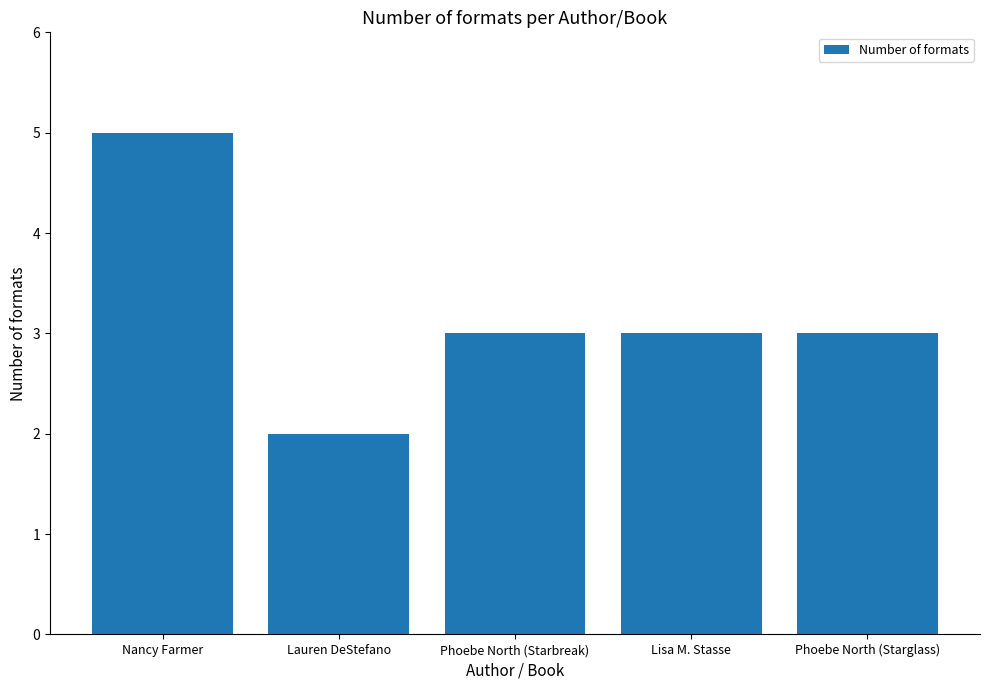

What position from the left is Lisa M. Stasse?

4